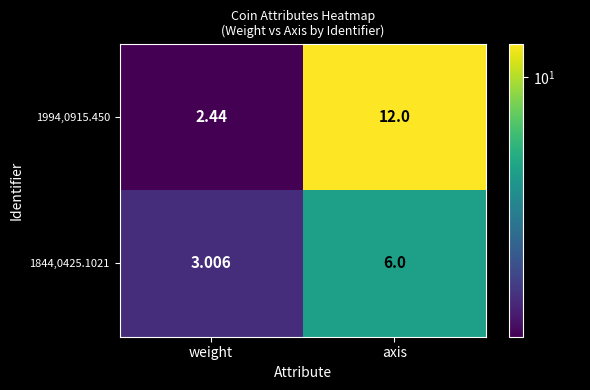

Is the value of 1844,0425.1021 at axis greater than the value of 1994,0915.450 at axis?

No